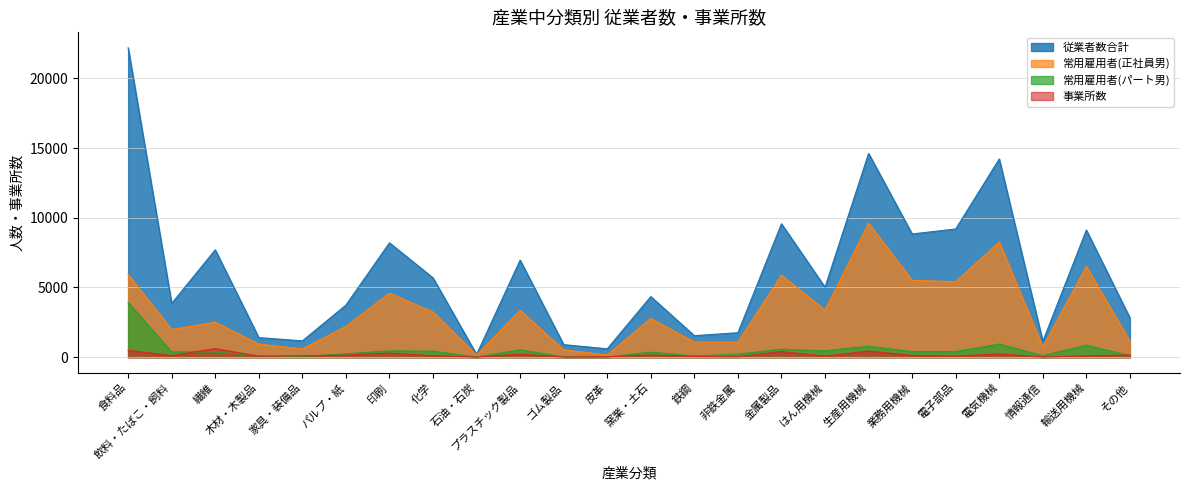

Reading right to left, transcribe all the data shown in this chart.

従業者数合計: 2820	9117	1142	14217	9196	8839	14613	5021	9569	1756	1545	4349	605	902	6964	199	5688	8203	3737	1173	1406	7701	3857	22189
常用雇用者(正社員男): 1139	6517	737	8253	5416	5514	9617	3384	5887	1088	1085	2783	162	526	3367	140	3239	4600	2210	596	945	2509	1989	5931
常用雇用者(パート男): 113	857	112	942	405	403	790	459	574	220	91	359	11	23	531	10	435	455	244	45	99	371	380	3919
事業所数: 156	101	13	237	82	128	441	77	404	31	53	161	33	12	225	12	110	294	143	106	69	616	119	495